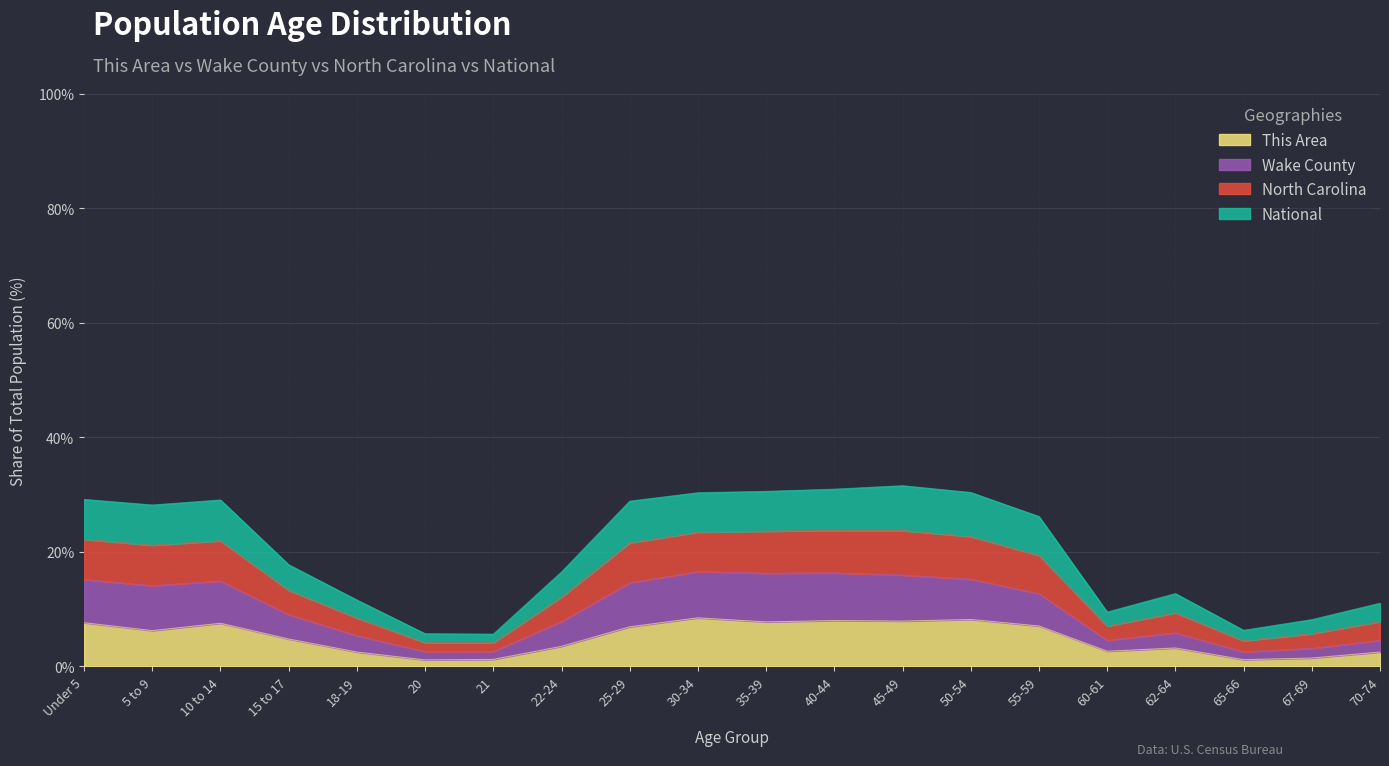

Count the number of categories in the chart.

20